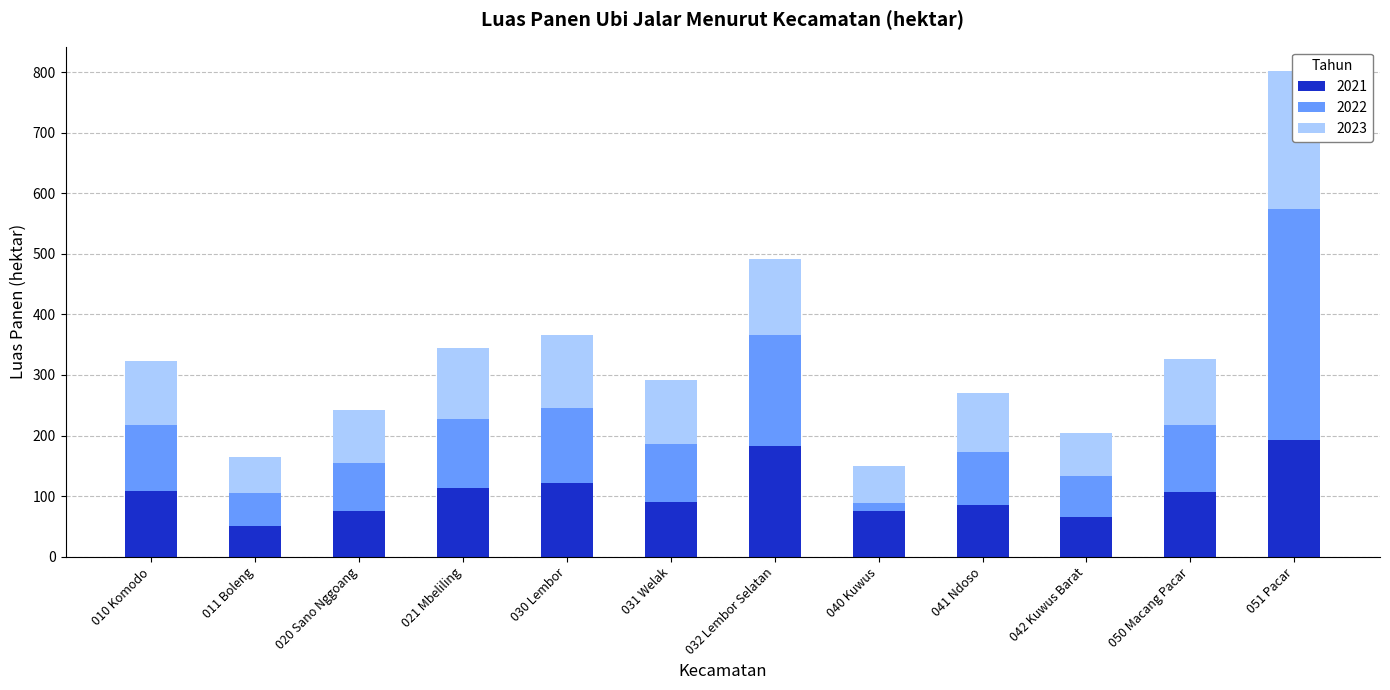

Which series has the largest total across all categories?

2022